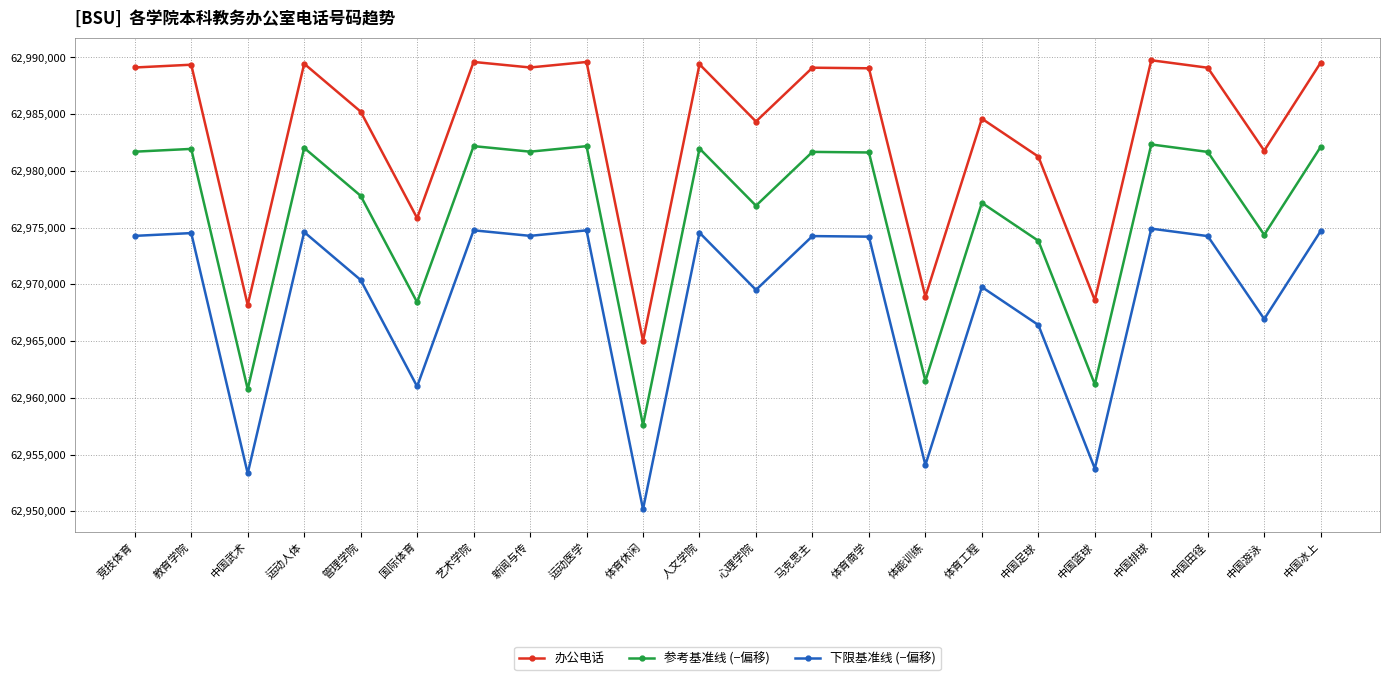

What are all the series names shown in the legend?

办公电话, 参考基准线 (−偏移), 下限基准线 (−偏移)